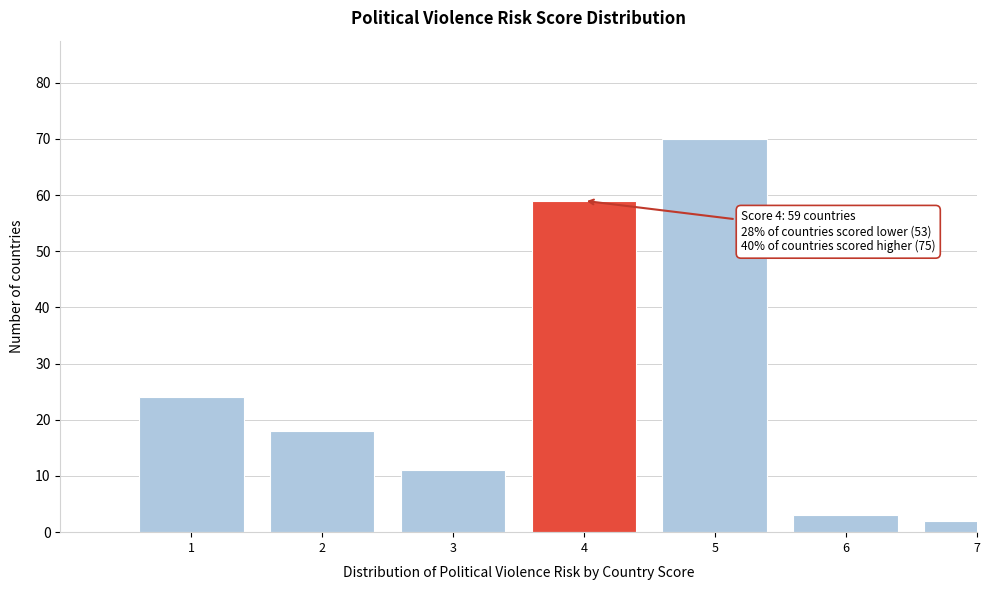

Reading left to right, transcribe all the data shown in this chart.

24	18	11	59	70	3	2